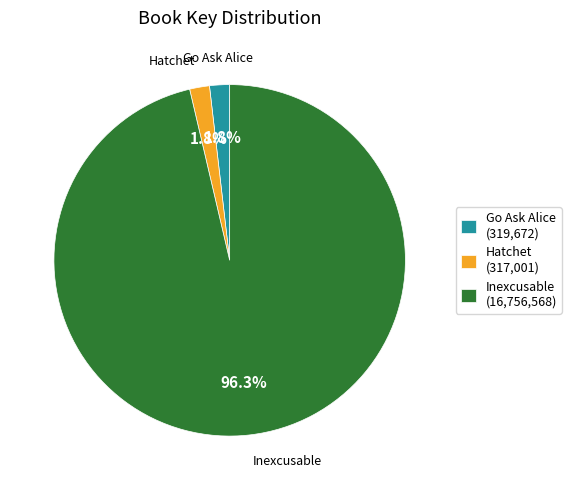

How many slices are in this pie chart?

3